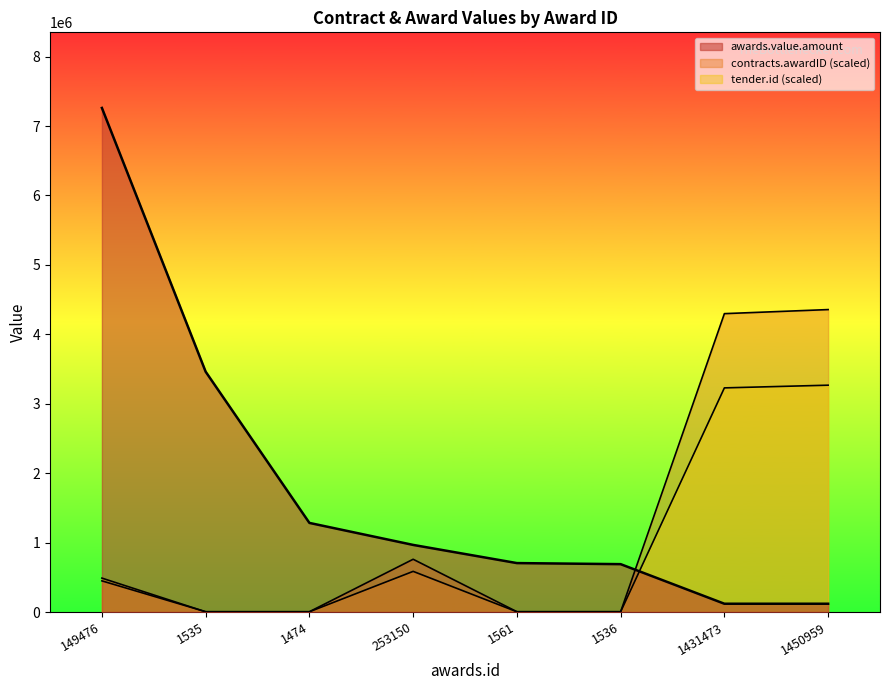

List the labels in order of awards.value.amount value, smallest first.

1431473, 1450959, 1536, 1561, 253150, 1474, 1535, 149476